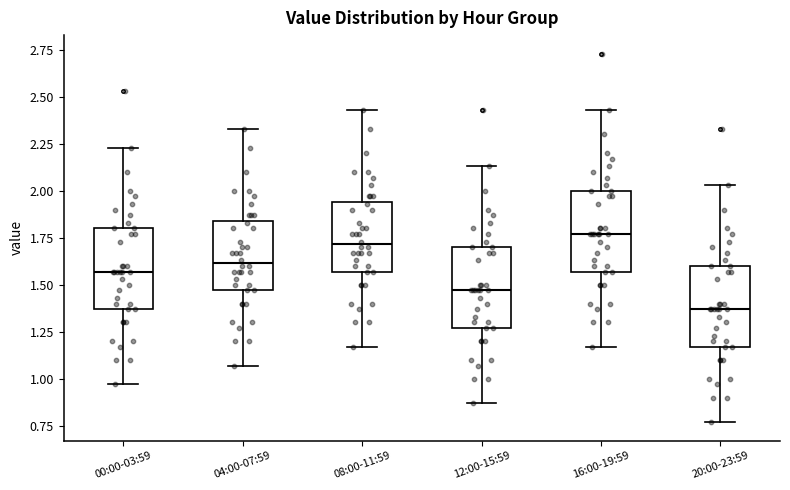

Reading left to right, transcribe this box plot: for each box, give where its median line is, the range the box spans, and where its two whiskers end, as read against the y-axis. The values are not printed on the chart, so give them approximately, as read against the axis.

00:00-03:59: median 1.55, box 1.35 to 1.80, whiskers 0.95 to 2.25
04:00-07:59: median 1.60, box 1.45 to 1.85, whiskers 1.05 to 2.35
08:00-11:59: median 1.70, box 1.55 to 1.95, whiskers 1.15 to 2.45
12:00-15:59: median 1.45, box 1.25 to 1.70, whiskers 0.85 to 2.15
16:00-19:59: median 1.75, box 1.55 to 2.00, whiskers 1.15 to 2.45
20:00-23:59: median 1.35, box 1.15 to 1.60, whiskers 0.75 to 2.05